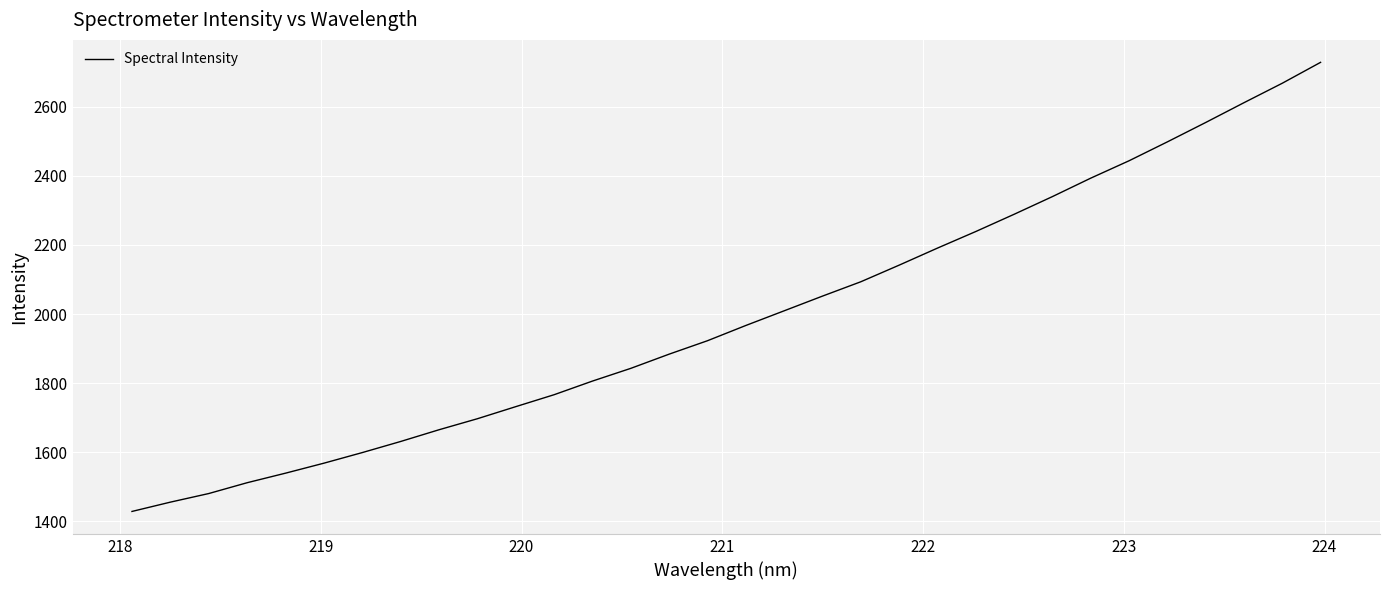

Reading left to right, what are all the values shown in this chart?

1428.9	1455.8	1480.7	1512.0	1539.6	1568.5	1599.2	1631.3	1665.2	1697.1	1732.1	1766.6	1806.1	1842.9	1884.0	1922.9	1967.0	2009.4	2052.0	2093.5	2141.6	2190.9	2238.9	2288.7	2339.9	2393.3	2443.6	2498.2	2554.3	2611.6	2667.9	2728.3